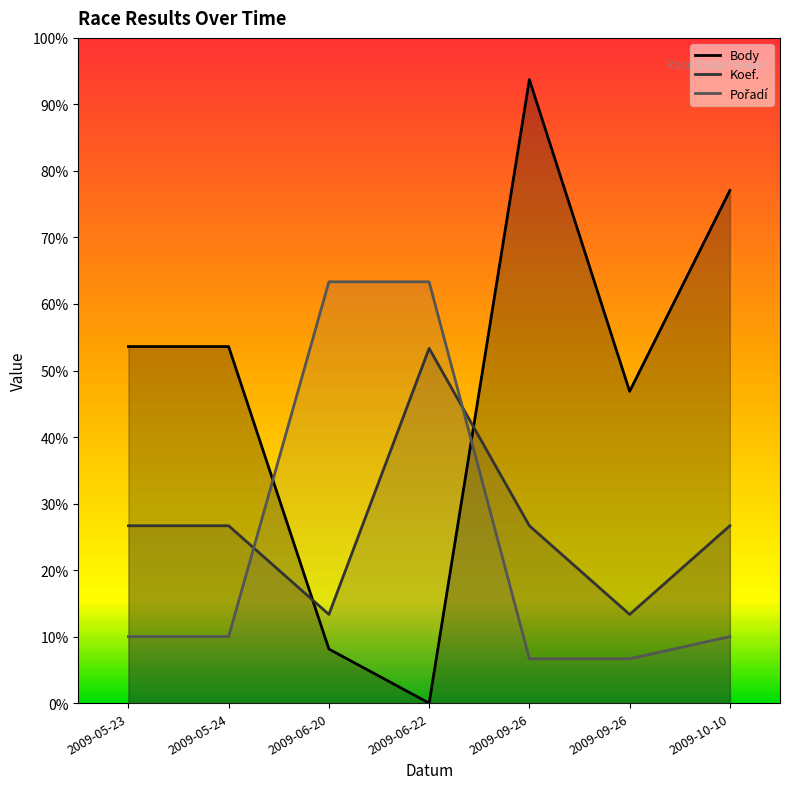

Between which two adjacent categories do Koef. and Pořadí first intersect?

2009-05-24 and 2009-06-20